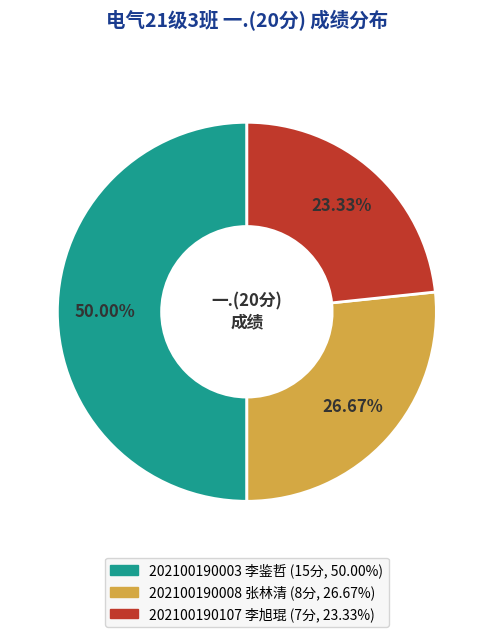

Which has a higher value, 202100190003 李鉴哲 or 202100190107 李旭琨?

202100190003 李鉴哲